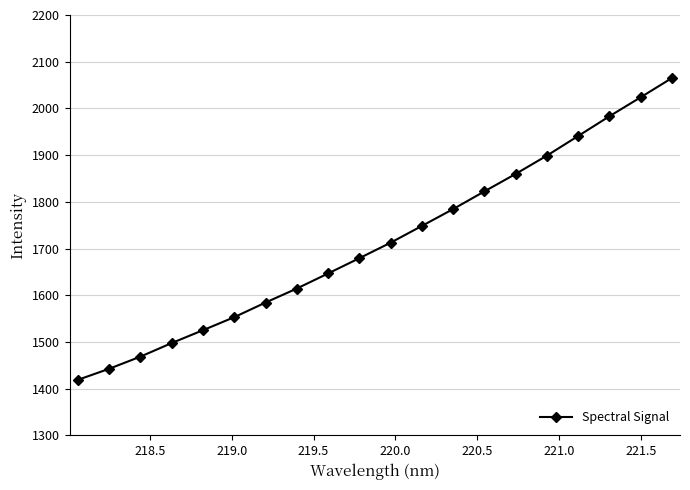

What is the value of the 14th point from the left?

1822.3